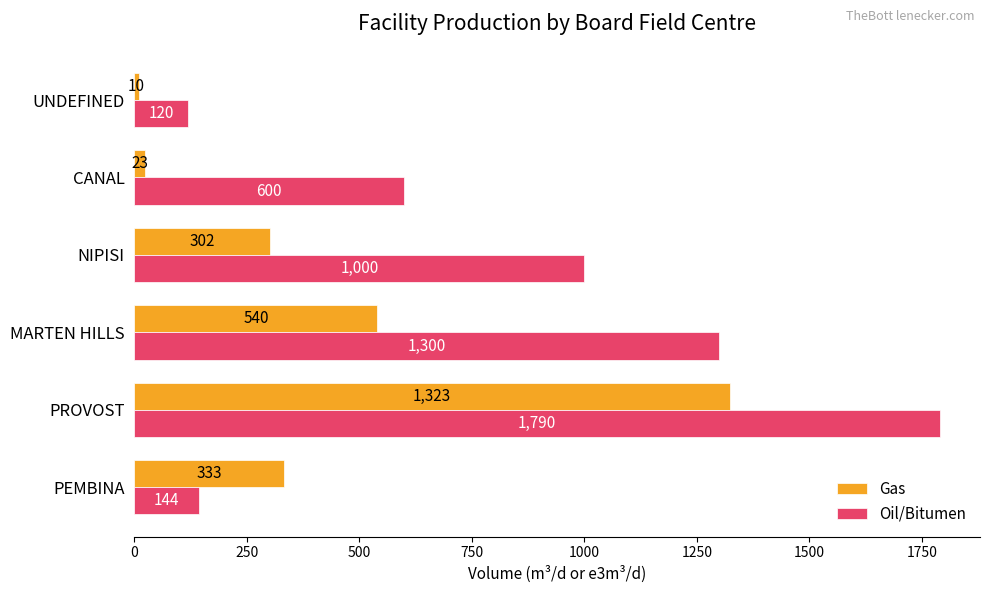

What is the average value of the Oil/Bitumen series?

825.6